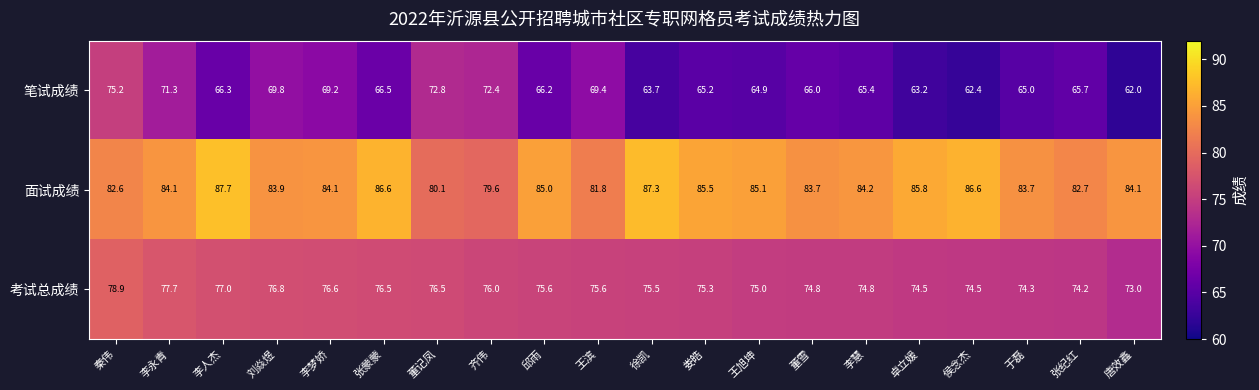

List the series in order of their peak value, highest first.

面试成绩, 考试总成绩, 笔试成绩